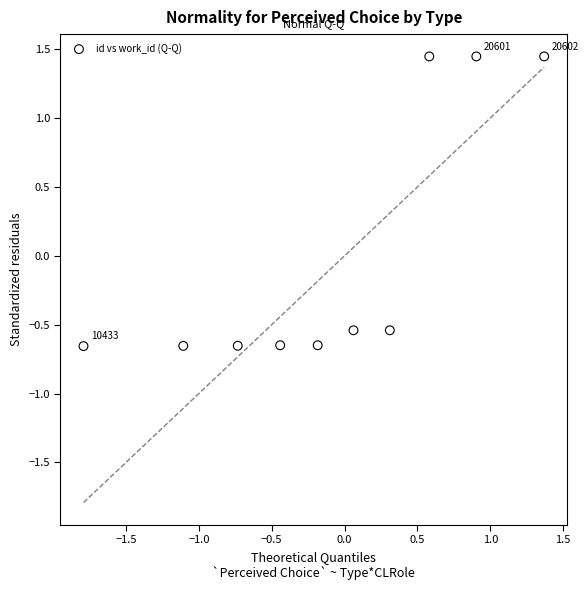

What is the range of X values (max minus min)?

3.2